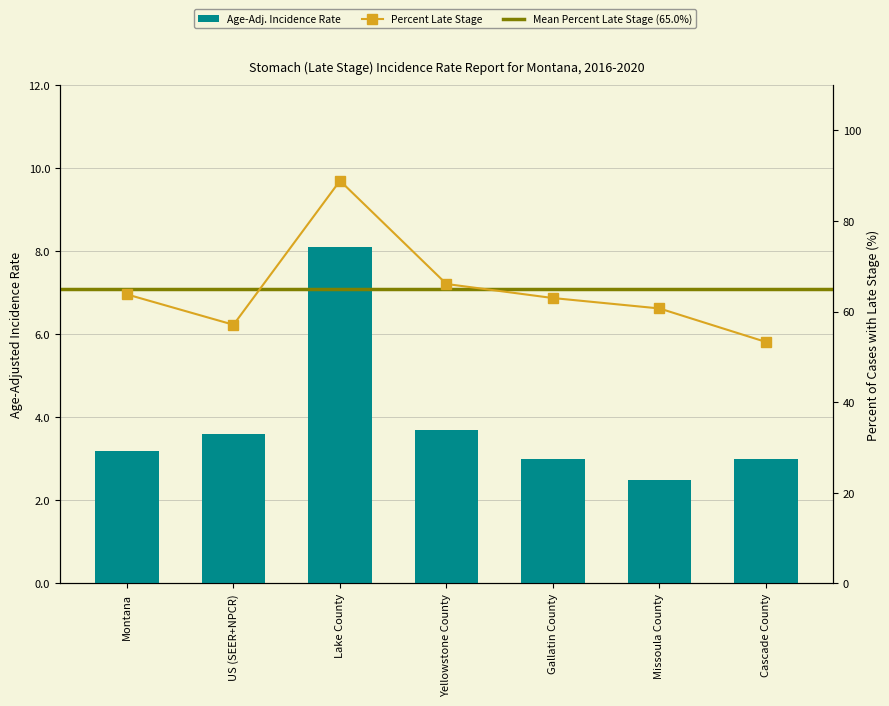

At how many categories does at least one series exceed 13?

7